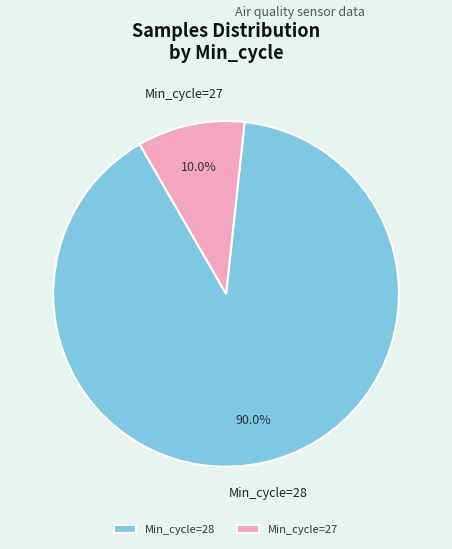

What is the largest slice in the pie chart?

Min_cycle=28